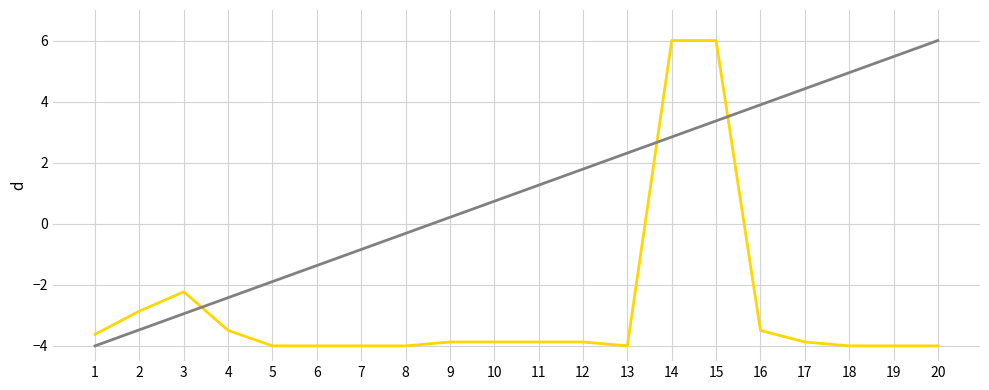

What is the difference between the highest and lowest values at 1?

0.4